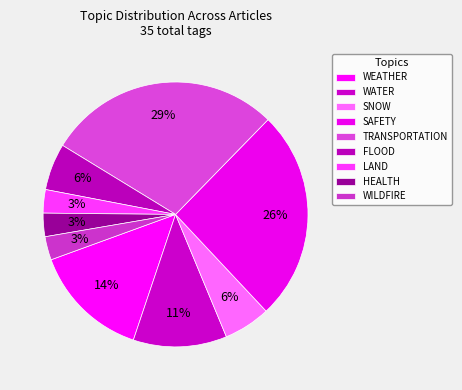

How many slices are in this pie chart?

9